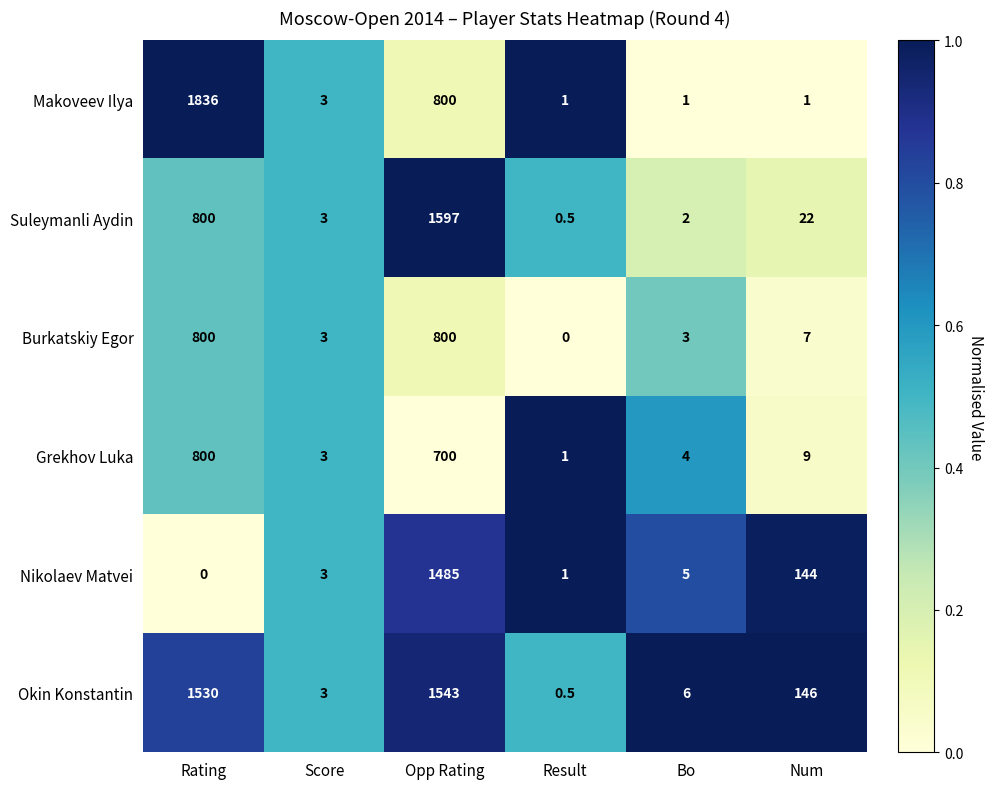

What is the average value of the Burkatskiy Egor series?

268.8